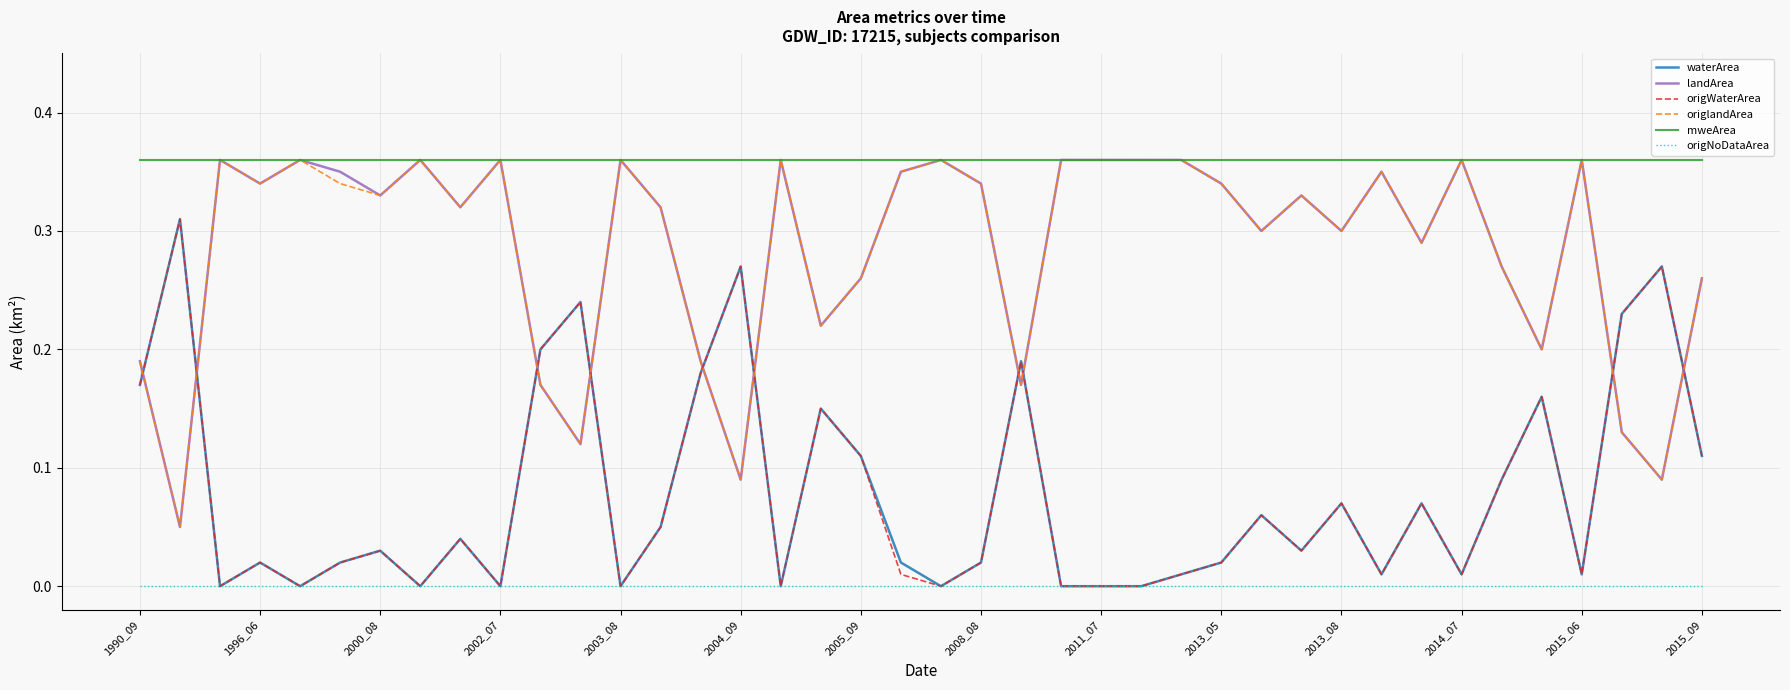

Which series has the largest total across all categories?

mweArea